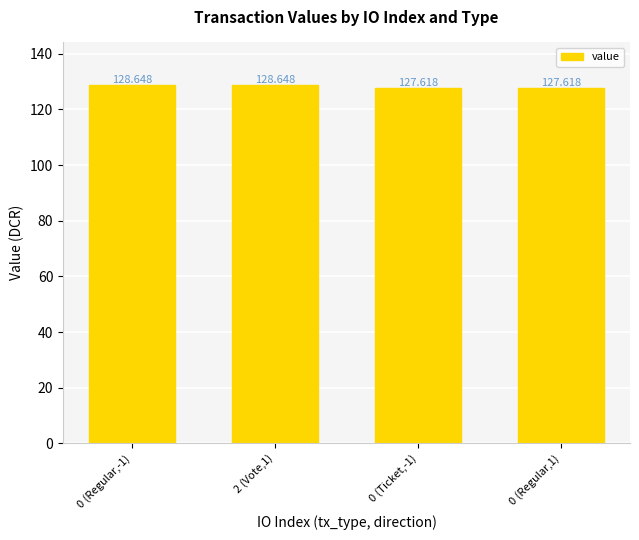

What is the label of the 4th bar from the right?

0 (Regular,-1)